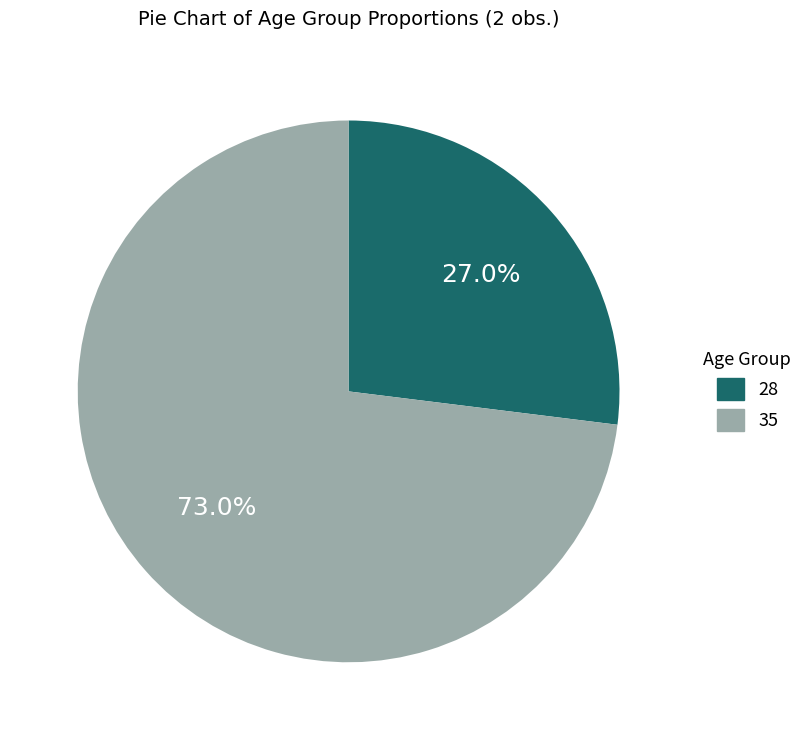

What percentage is the 28 slice, to the nearest percent?

27%